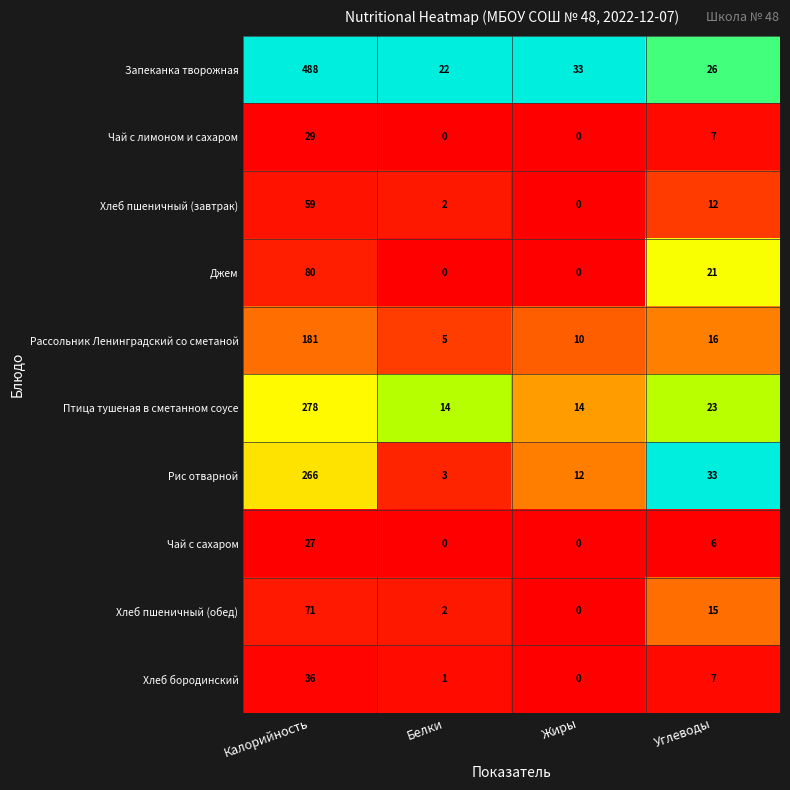

Count the number of data series in this chart.

10